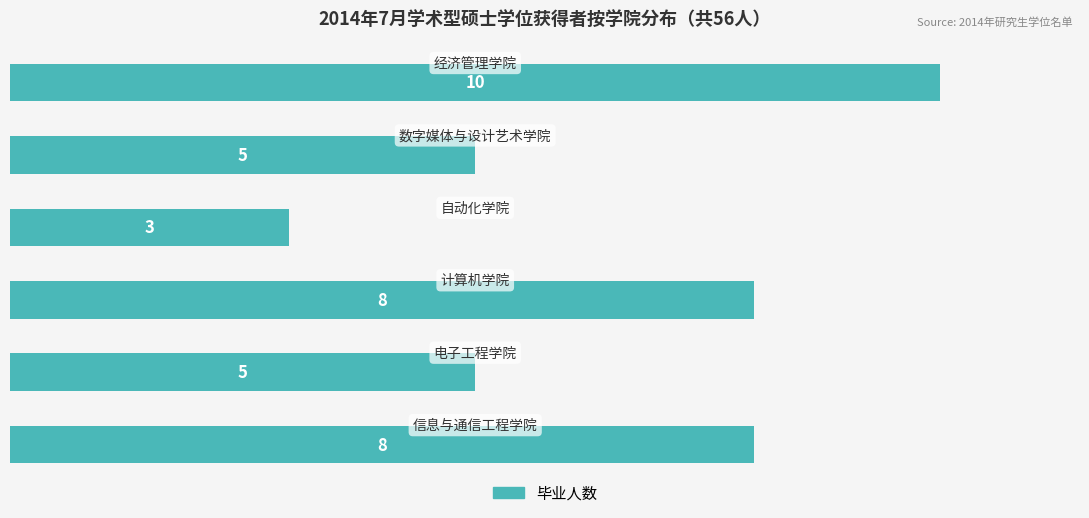

How many values are between 5 and 8?

4